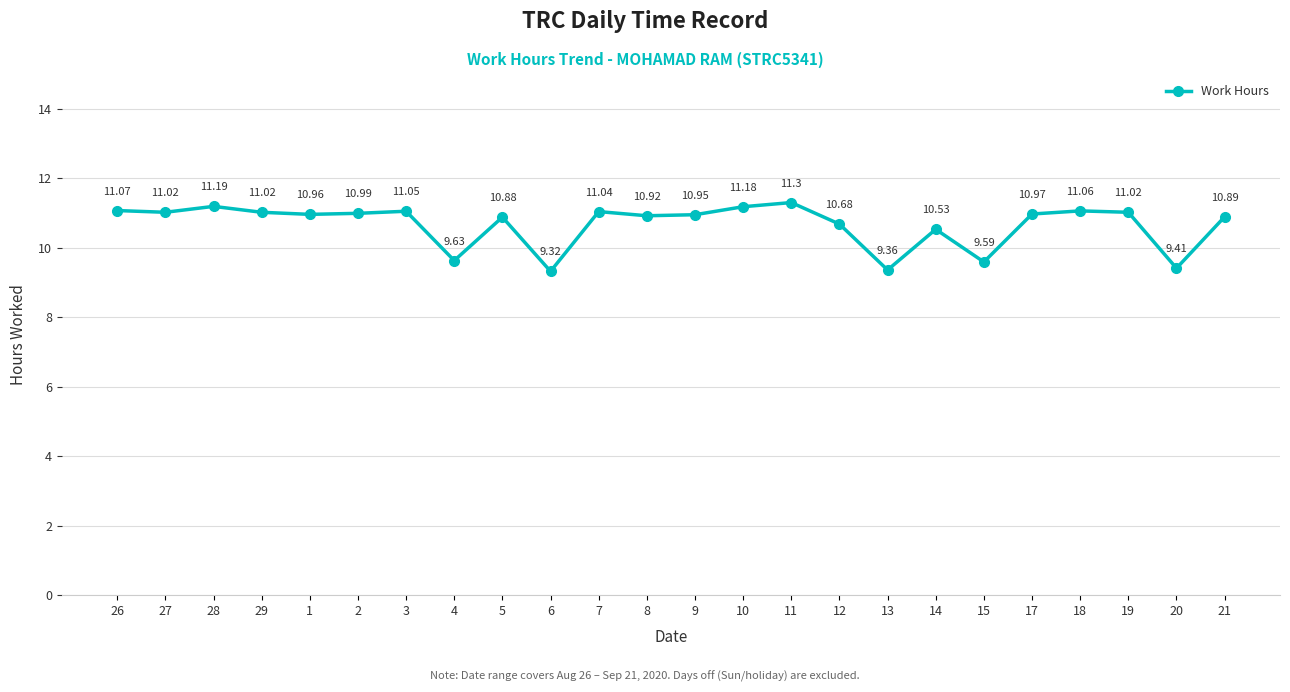

Where is the first local minimum?

27